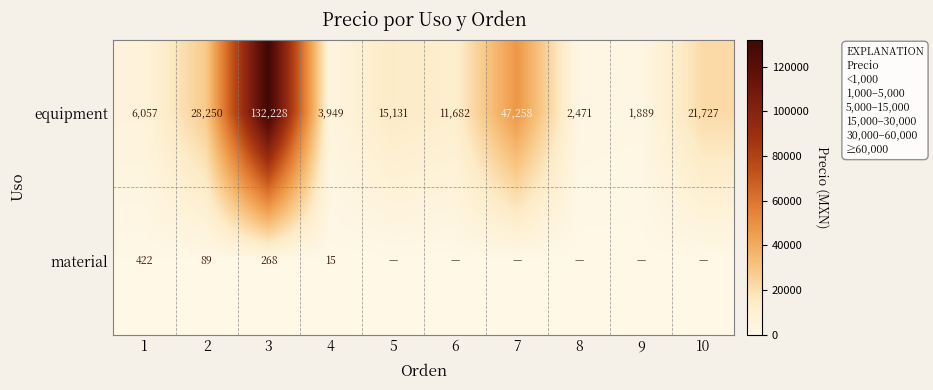

Between 5 and 9, which is larger?

5